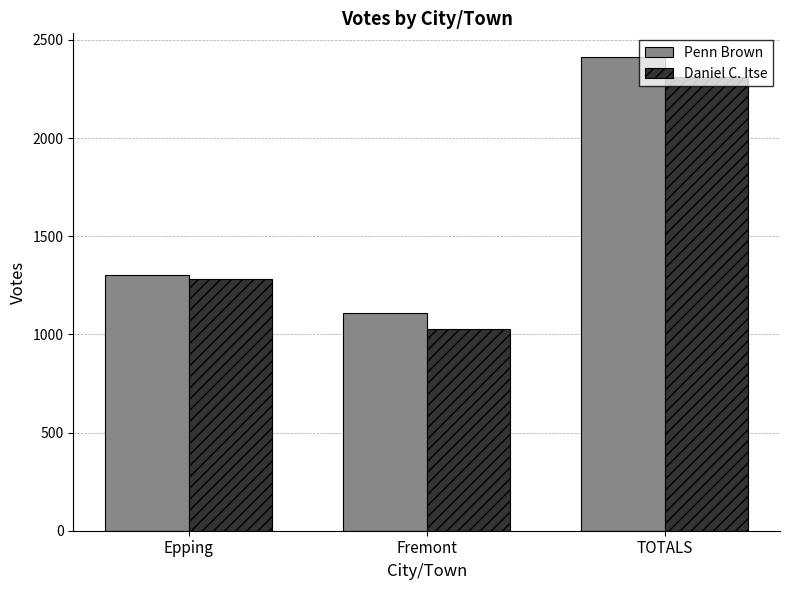

True or false: Penn Brown has a value of 308 at Epping.

False